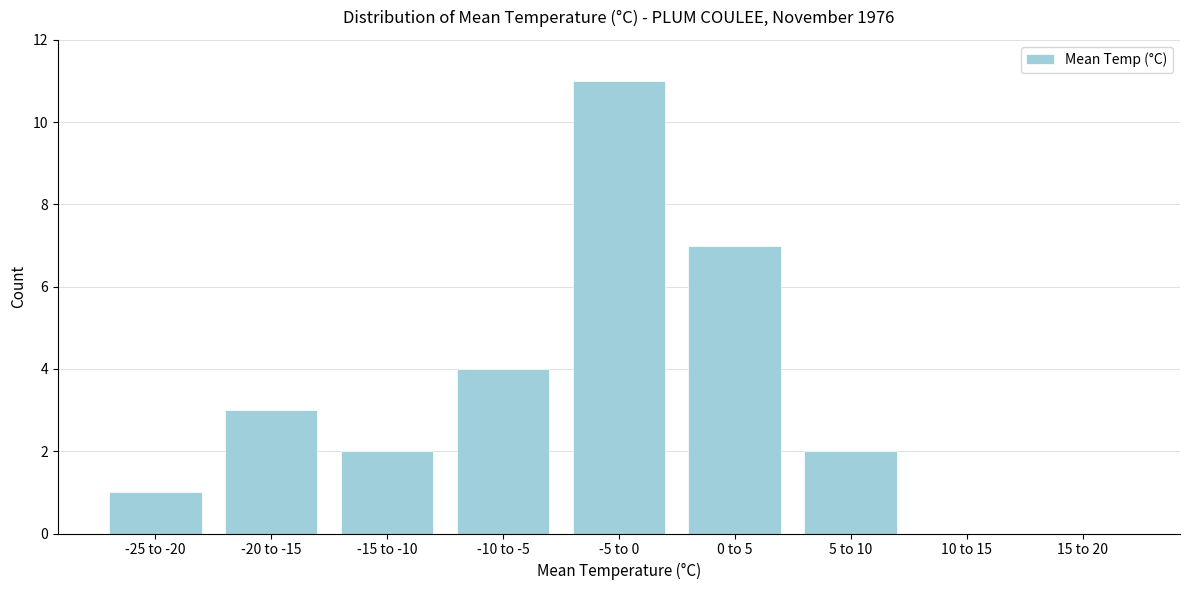

Reading right to left, what are all the values shown in this chart?

15 to 20=0	10 to 15=0	5 to 10=2	0 to 5=7	-5 to 0=11	-10 to -5=4	-15 to -10=2	-20 to -15=3	-25 to -20=1